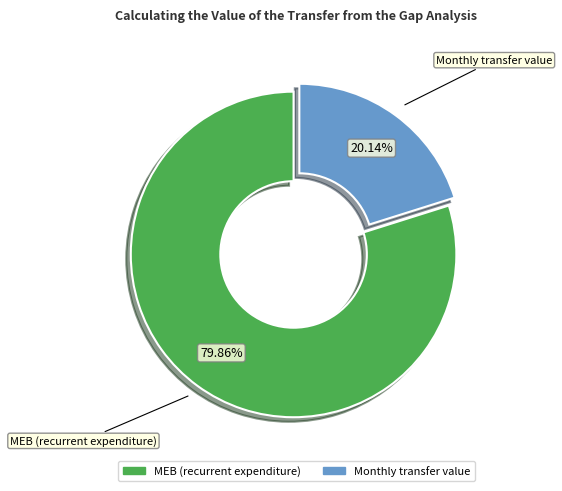

Count the number of slices in the pie.

2